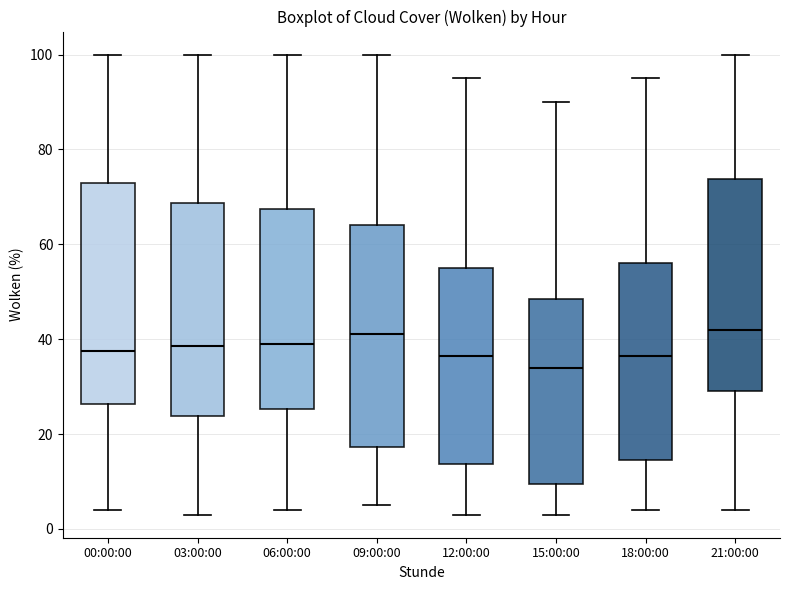

Reading left to right, transcribe this box plot: for each box, give where its median line is, the range the box spans, and where its two whiskers end, as read against the y-axis. The values are not printed on the chart, so give them approximately, as read against the axis.

00:00:00: median 38, box 26 to 74, whiskers 4 to 100
03:00:00: median 38, box 24 to 68, whiskers 4 to 100
06:00:00: median 40, box 26 to 68, whiskers 4 to 100
09:00:00: median 42, box 18 to 64, whiskers 6 to 100
12:00:00: median 36, box 14 to 56, whiskers 4 to 96
15:00:00: median 34, box 10 to 48, whiskers 4 to 90
18:00:00: median 36, box 14 to 56, whiskers 4 to 96
21:00:00: median 42, box 30 to 74, whiskers 4 to 100